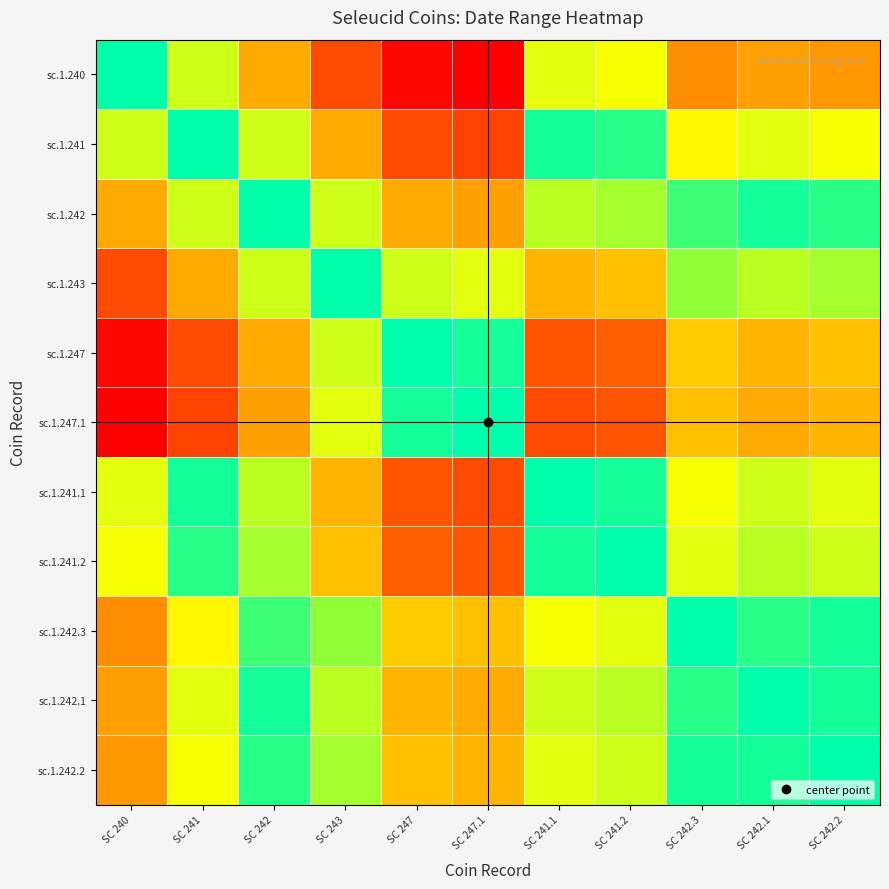

Reading left to right, transcribe all the data shown in this chart.

sc.1.240: SC 240=0.0	SC 241=24.4	SC 242=48.8	SC 243=73.2	SC 247=97.6	SC 247.1=100.0	SC 241.1=26.8	SC 241.2=29.3	SC 242.3=56.1	SC 242.1=51.2	SC 242.2=53.7
sc.1.241: SC 240=24.4	SC 241=0.0	SC 242=24.4	SC 243=48.8	SC 247=73.2	SC 247.1=75.6	SC 241.1=2.4	SC 241.2=4.9	SC 242.3=31.7	SC 242.1=26.8	SC 242.2=29.3
sc.1.242: SC 240=48.8	SC 241=24.4	SC 242=0.0	SC 243=24.4	SC 247=48.8	SC 247.1=51.2	SC 241.1=22.0	SC 241.2=19.5	SC 242.3=7.3	SC 242.1=2.4	SC 242.2=4.9
sc.1.243: SC 240=73.2	SC 241=48.8	SC 242=24.4	SC 243=0.0	SC 247=24.4	SC 247.1=26.8	SC 241.1=46.3	SC 241.2=43.9	SC 242.3=17.1	SC 242.1=22.0	SC 242.2=19.5
sc.1.247: SC 240=97.6	SC 241=73.2	SC 242=48.8	SC 243=24.4	SC 247=0.0	SC 247.1=2.4	SC 241.1=70.7	SC 241.2=68.3	SC 242.3=41.5	SC 242.1=46.3	SC 242.2=43.9
sc.1.247.1: SC 240=100.0	SC 241=75.6	SC 242=51.2	SC 243=26.8	SC 247=2.4	SC 247.1=0.0	SC 241.1=73.2	SC 241.2=70.7	SC 242.3=43.9	SC 242.1=48.8	SC 242.2=46.3
sc.1.241.1: SC 240=26.8	SC 241=2.4	SC 242=22.0	SC 243=46.3	SC 247=70.7	SC 247.1=73.2	SC 241.1=0.0	SC 241.2=2.4	SC 242.3=29.3	SC 242.1=24.4	SC 242.2=26.8
sc.1.241.2: SC 240=29.3	SC 241=4.9	SC 242=19.5	SC 243=43.9	SC 247=68.3	SC 247.1=70.7	SC 241.1=2.4	SC 241.2=0.0	SC 242.3=26.8	SC 242.1=22.0	SC 242.2=24.4
sc.1.242.3: SC 240=56.1	SC 241=31.7	SC 242=7.3	SC 243=17.1	SC 247=41.5	SC 247.1=43.9	SC 241.1=29.3	SC 241.2=26.8	SC 242.3=0.0	SC 242.1=4.9	SC 242.2=2.4
sc.1.242.1: SC 240=51.2	SC 241=26.8	SC 242=2.4	SC 243=22.0	SC 247=46.3	SC 247.1=48.8	SC 241.1=24.4	SC 241.2=22.0	SC 242.3=4.9	SC 242.1=0.0	SC 242.2=2.4
sc.1.242.2: SC 240=53.7	SC 241=29.3	SC 242=4.9	SC 243=19.5	SC 247=43.9	SC 247.1=46.3	SC 241.1=26.8	SC 241.2=24.4	SC 242.3=2.4	SC 242.1=2.4	SC 242.2=0.0